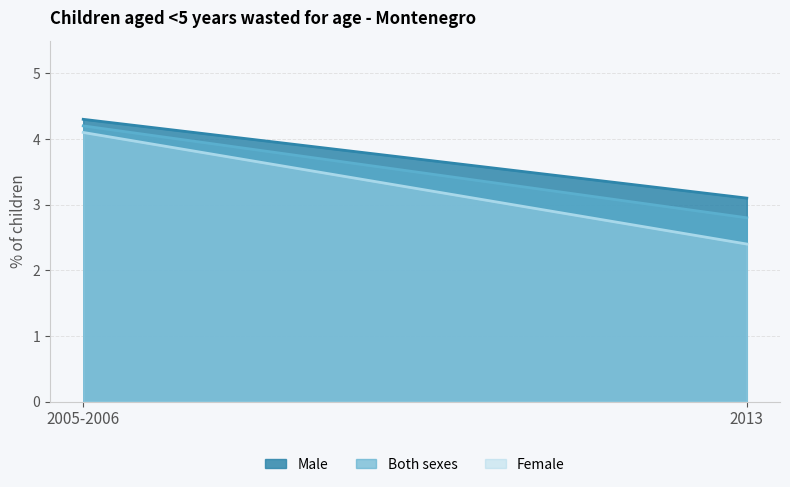

What is the difference between the Both sexes values at 2005-2006 and 2013?

1.4